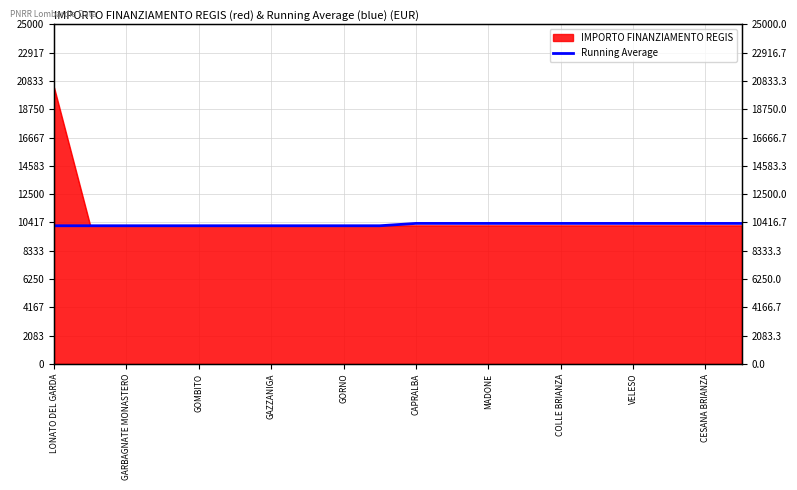

How many lines are shown in the chart?

1